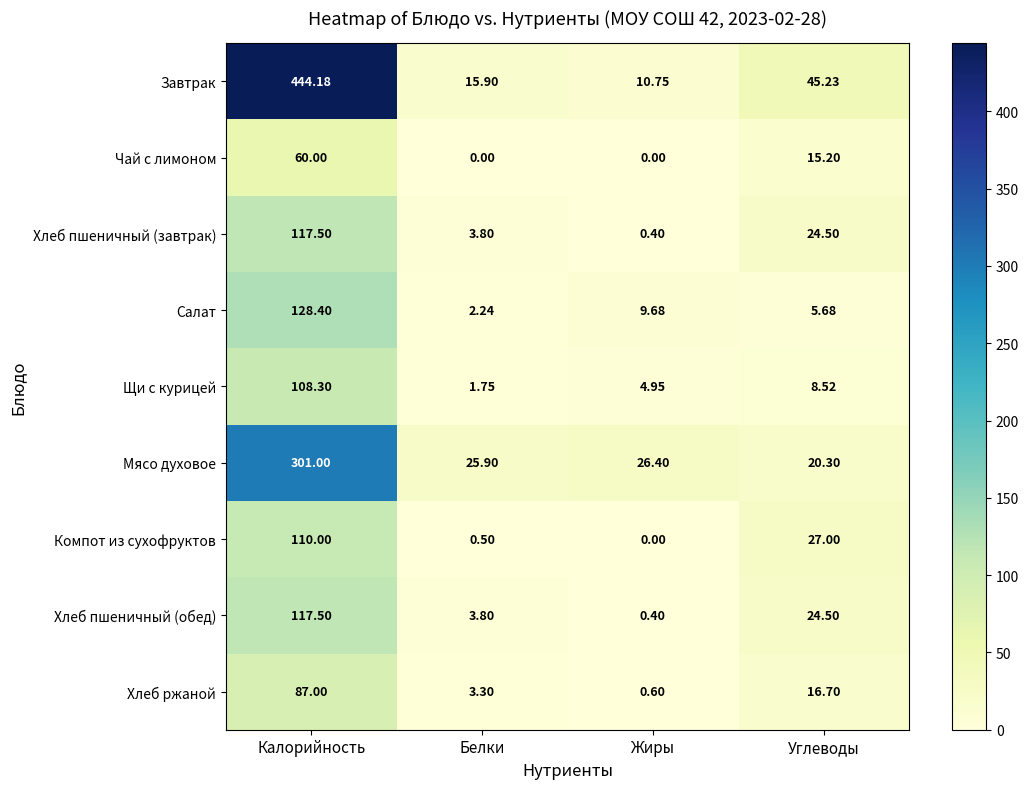

How many data points does each series have?

4